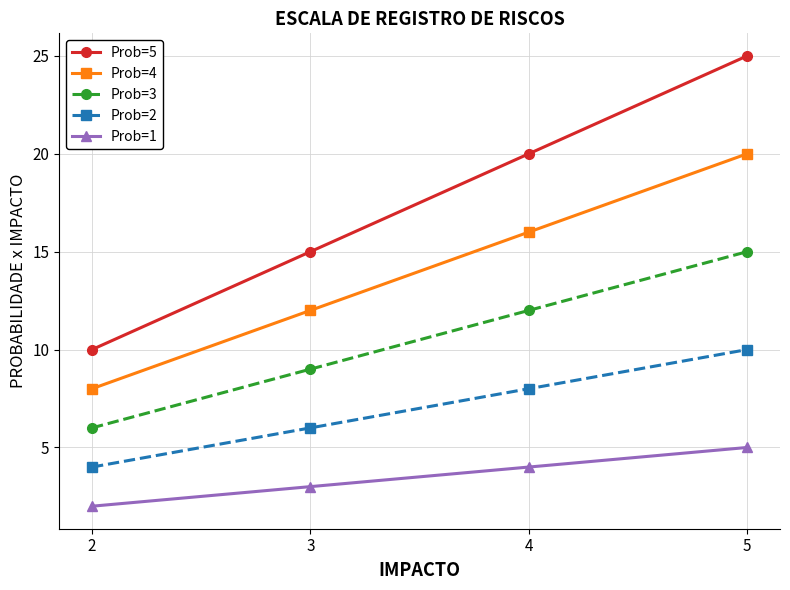

How many lines are shown in the chart?

5